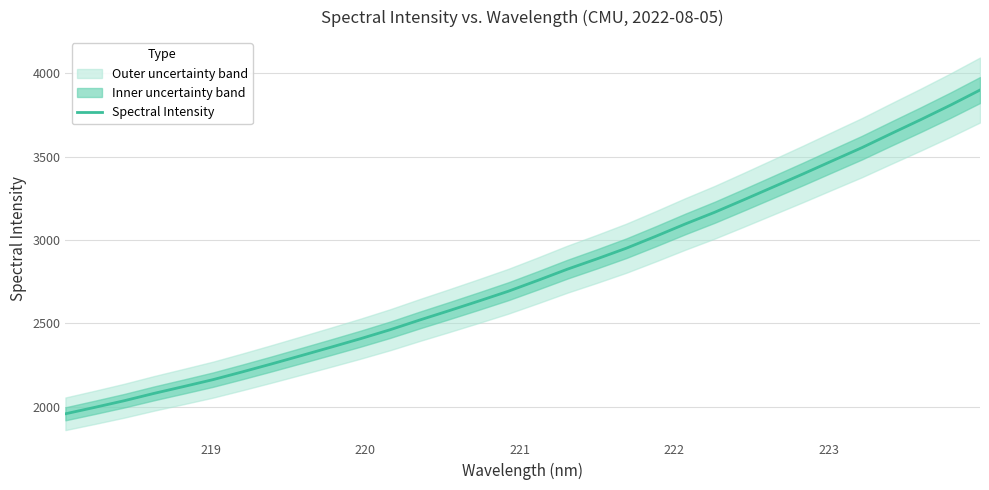

What is the lowest value of the Spectral Intensity series?

1956.2